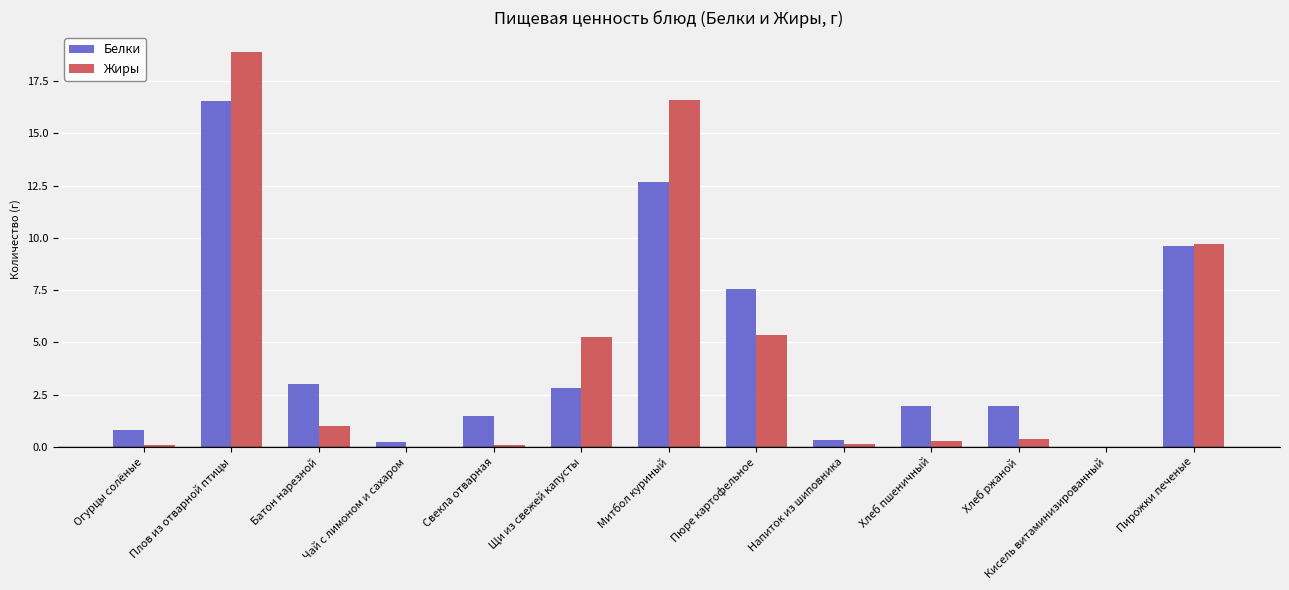

Is the value of Белки at Хлеб пшеничный greater than the value of Жиры at Плов из отварной птицы?

No